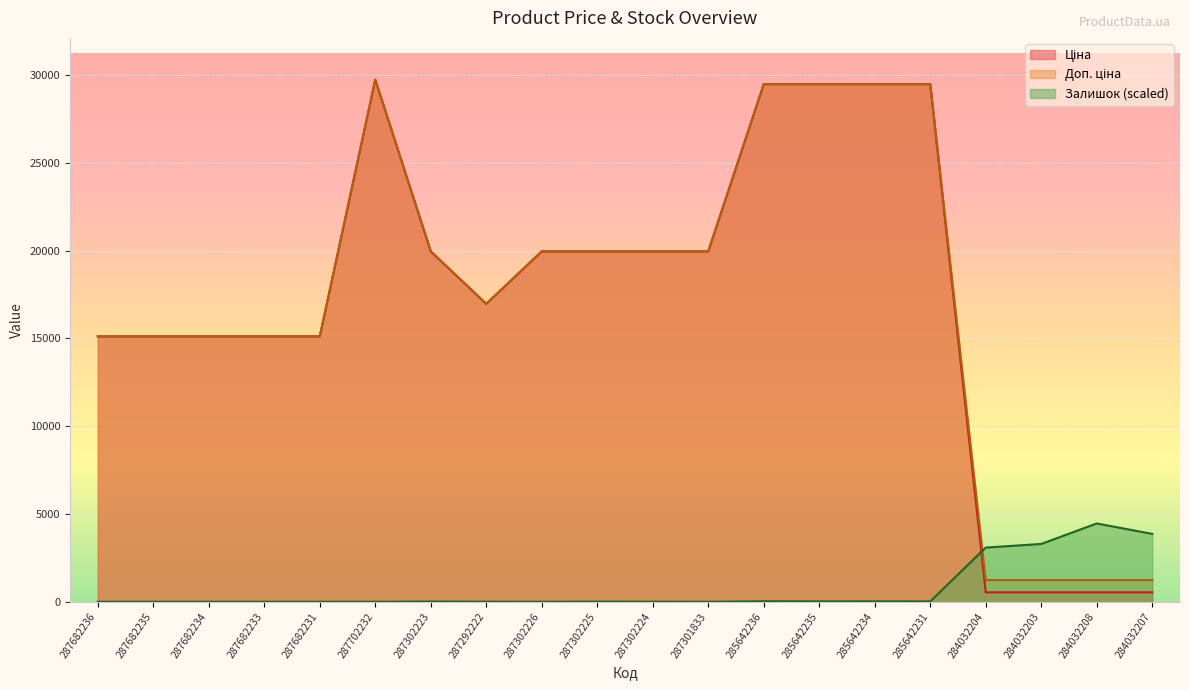

The Доп. ціна series shows 16976.3 at 287292222. True or false?

True